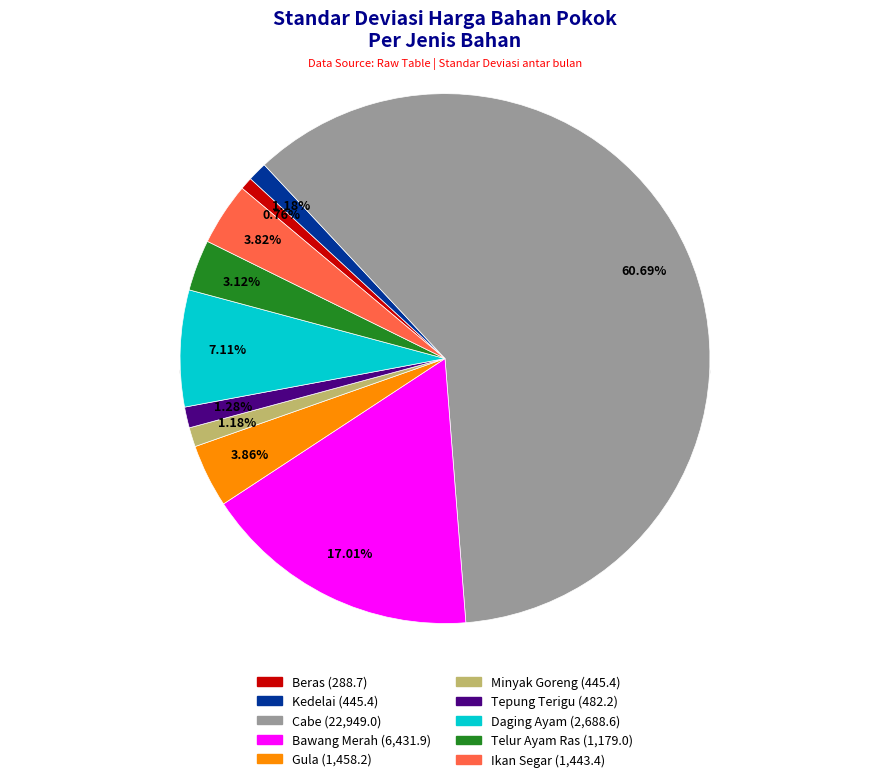

What percentage is NOT represented by Daging Ayam?

92.9%